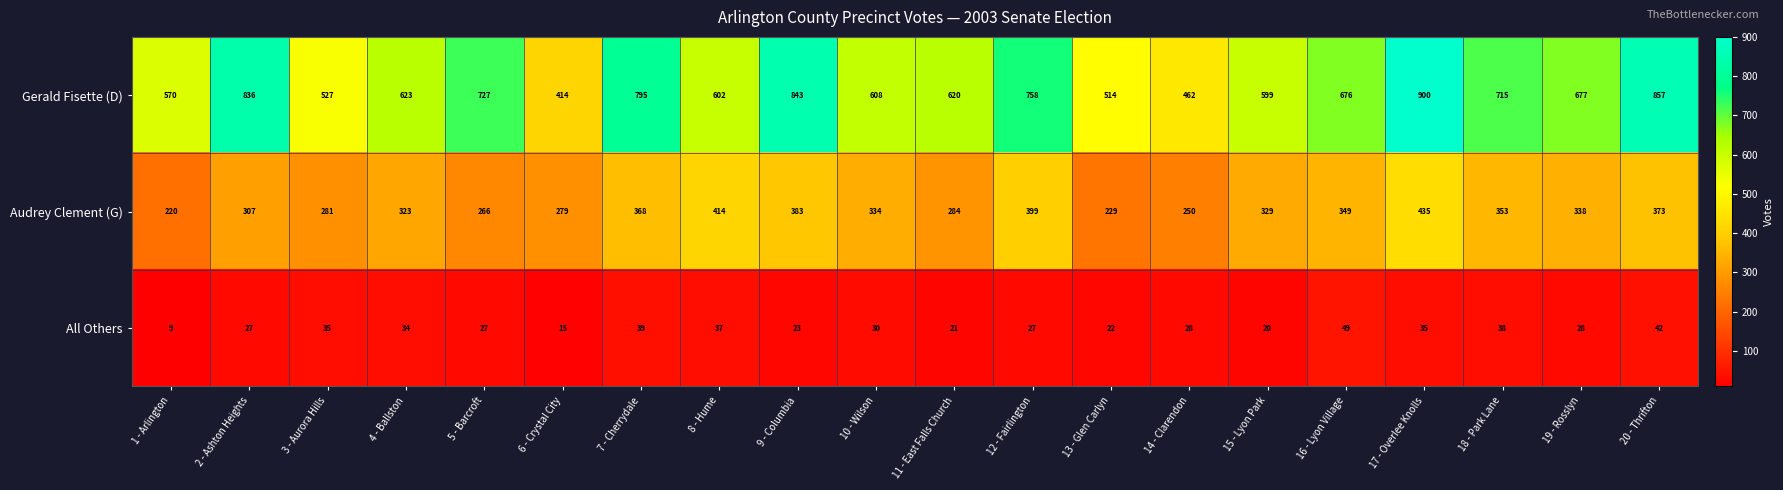

What is the spread (max minus min) of values at 19 - Rosslyn?

649